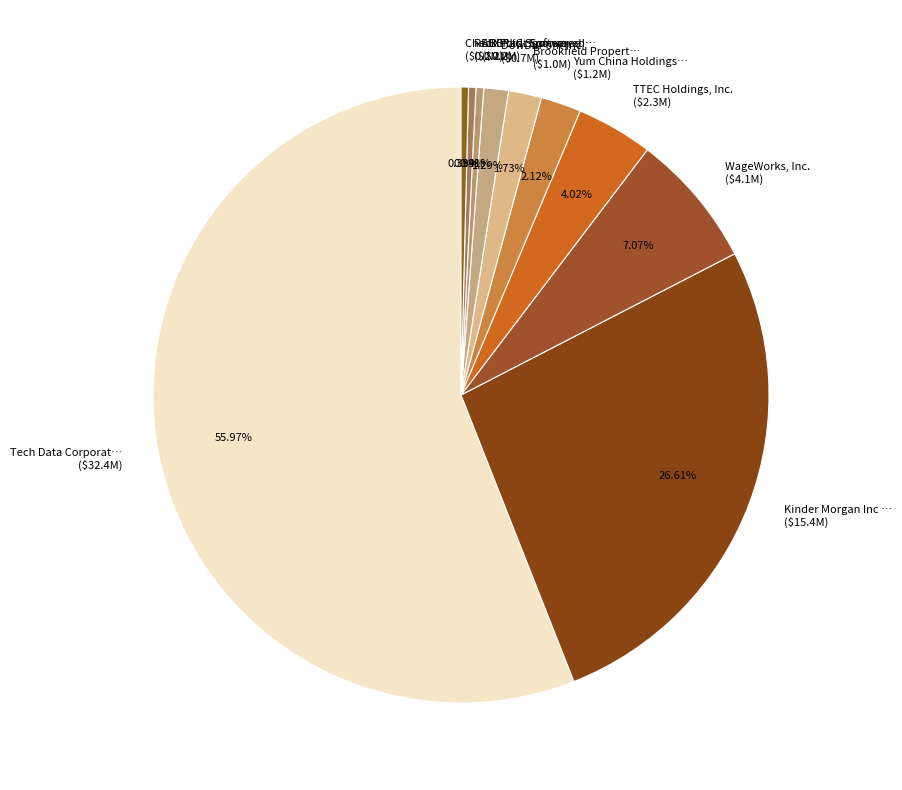

Does any single category account for the majority?

Yes